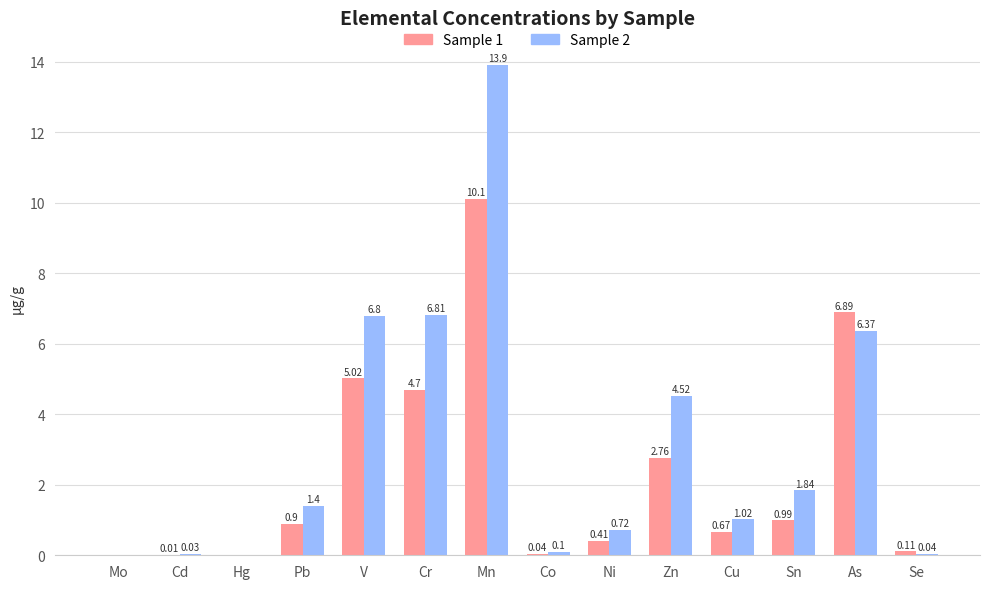

Are the bars grouped side by side (vs. stacked)?

Yes